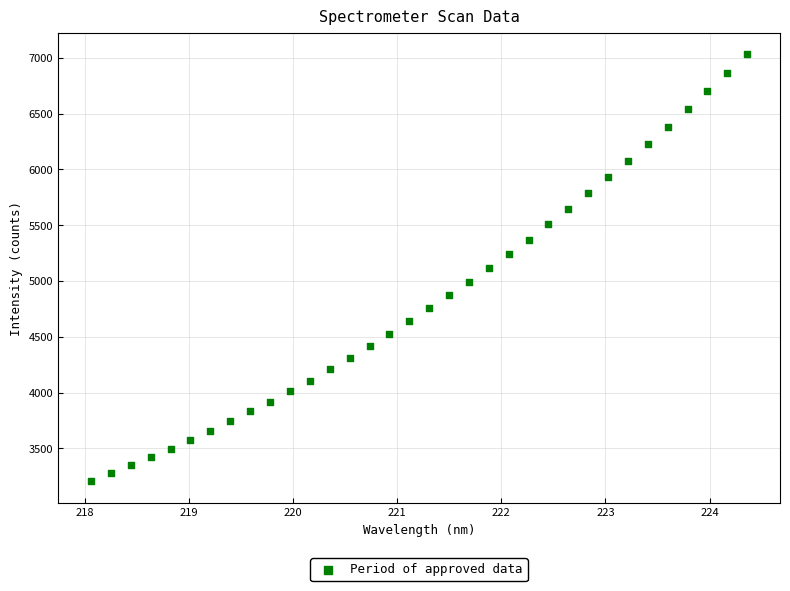

What is the range of Y values (max minus min)?

3827.5